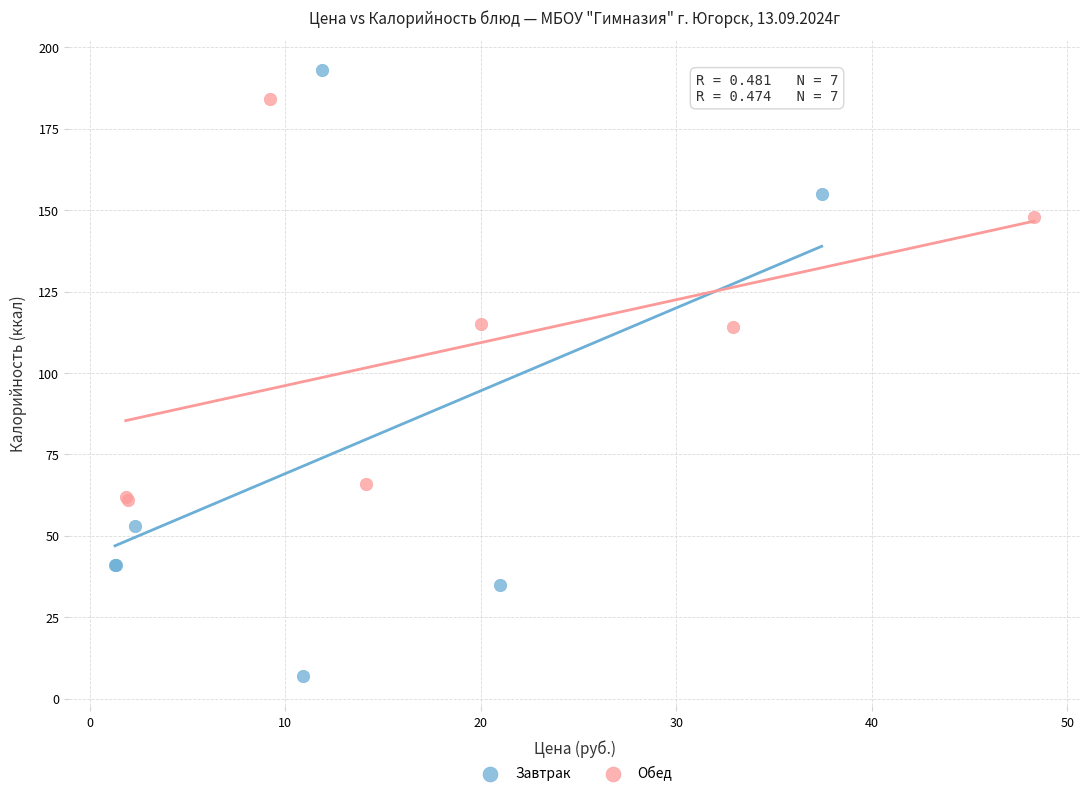

What are all the series names shown in the legend?

Завтрак, Обед